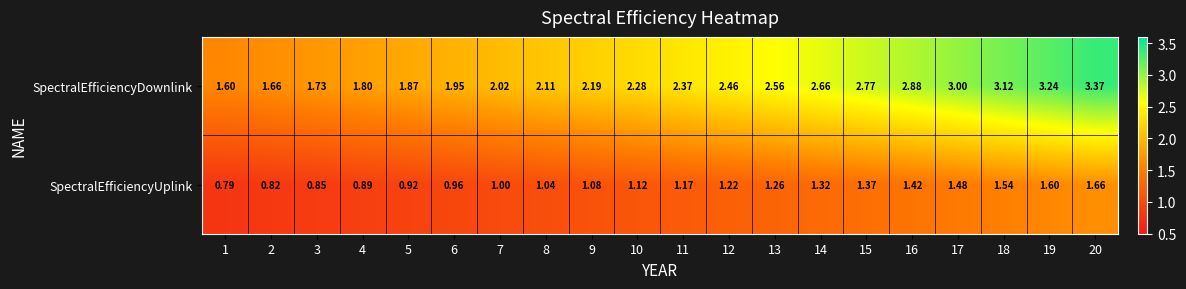

Which series changed the most between 11 and 18?

SpectralEfficiencyDownlink